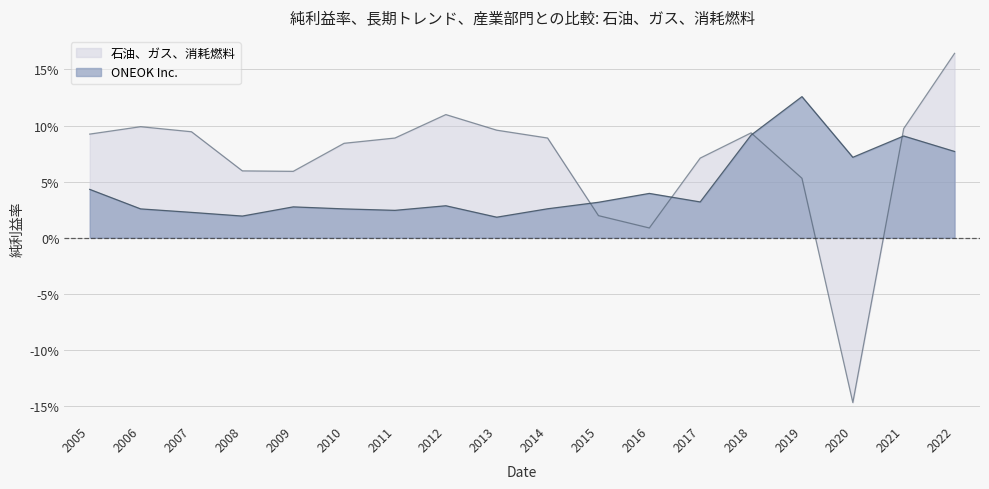

Between 2005 and 2015, which series saw the biggest shift?

石油、ガス、消耗燃料